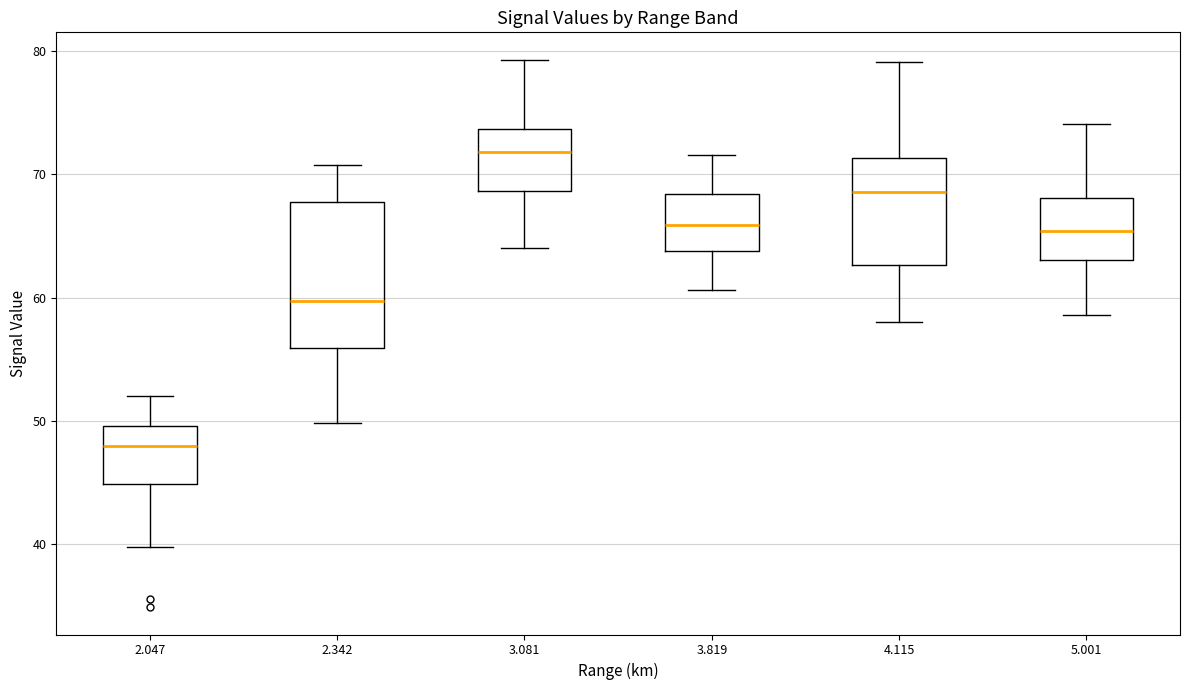

Which box's median line is the lowest?

2.047